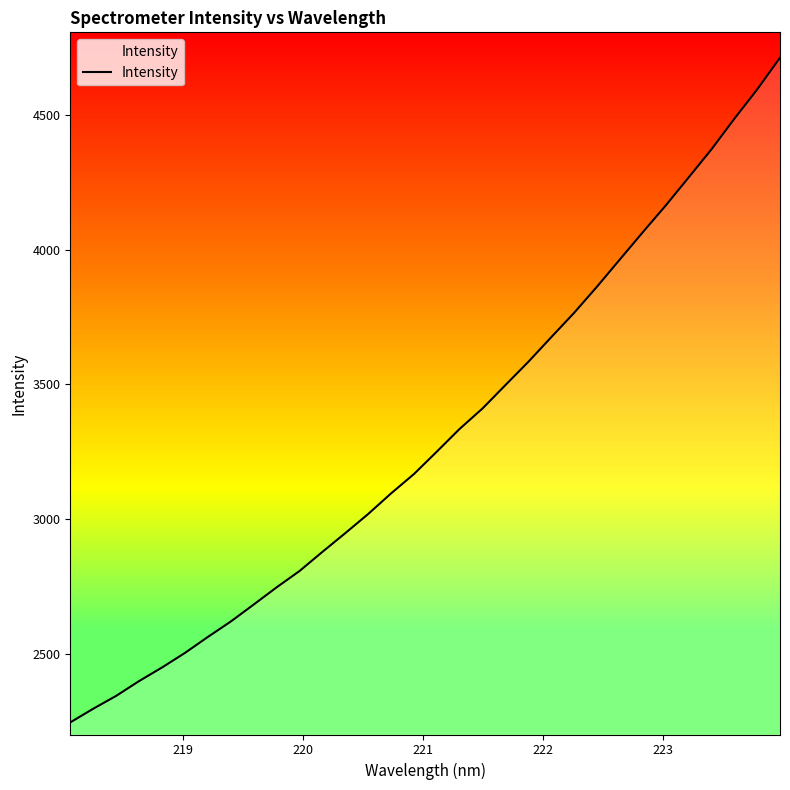

How many lines are shown in the chart?

1